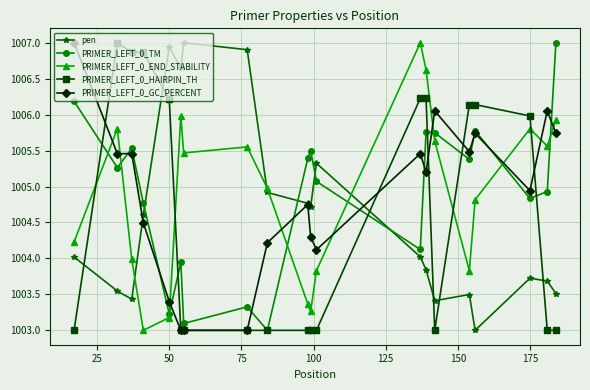

True or false: PRIMER_LEFT_0_TM and PRIMER_LEFT_0_END_STABILITY cross at least once.

True